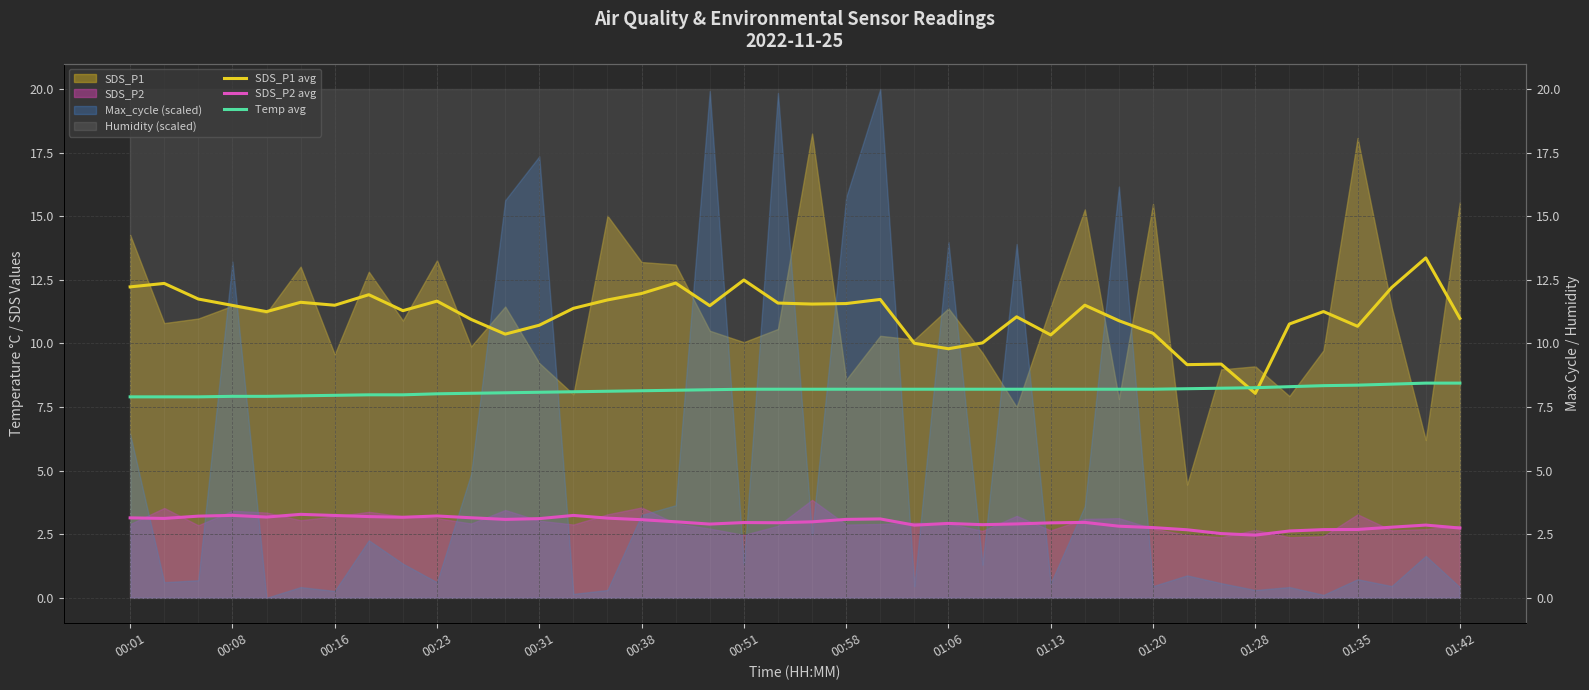

What is the value of the SDS_P2 avg point at the 29th from the left?

3.0